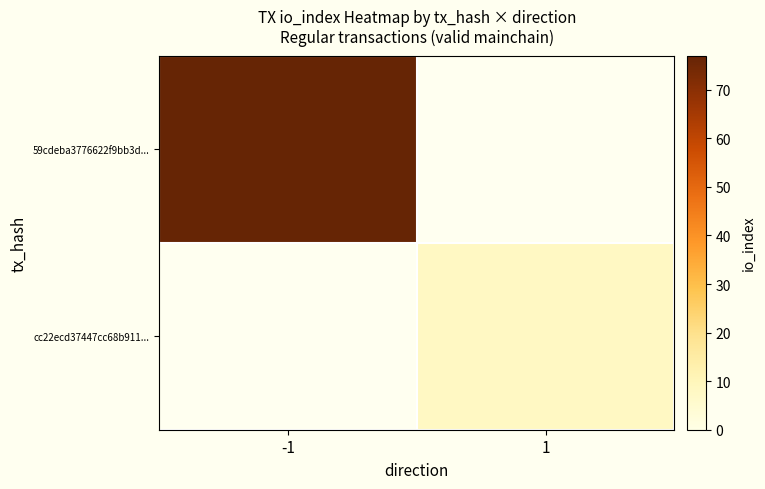

What is the maximum value for 59cdeba3776622f9bb3d...?

77.0